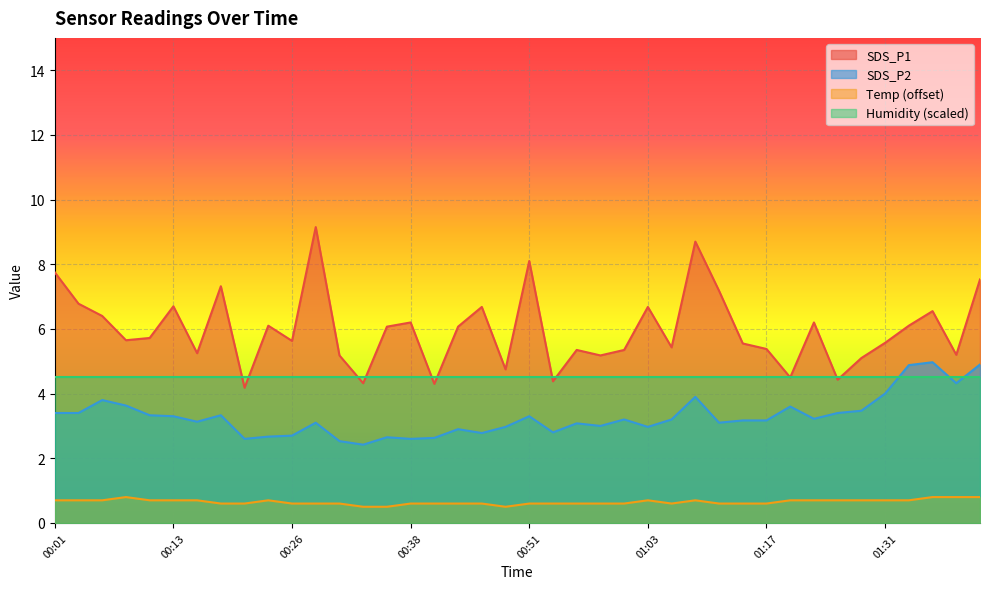

What is the difference between the Temp values at 01:28 and 01:11?

0.1